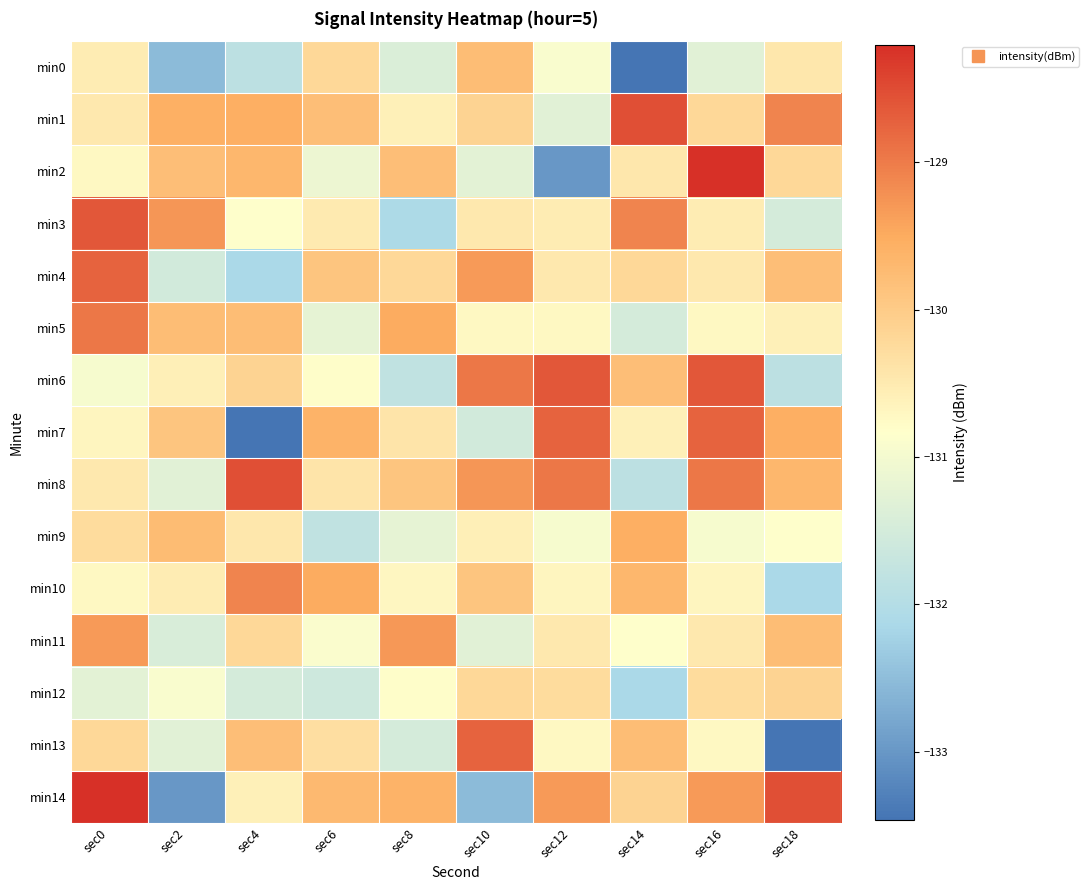

How many data points does each series have?

10